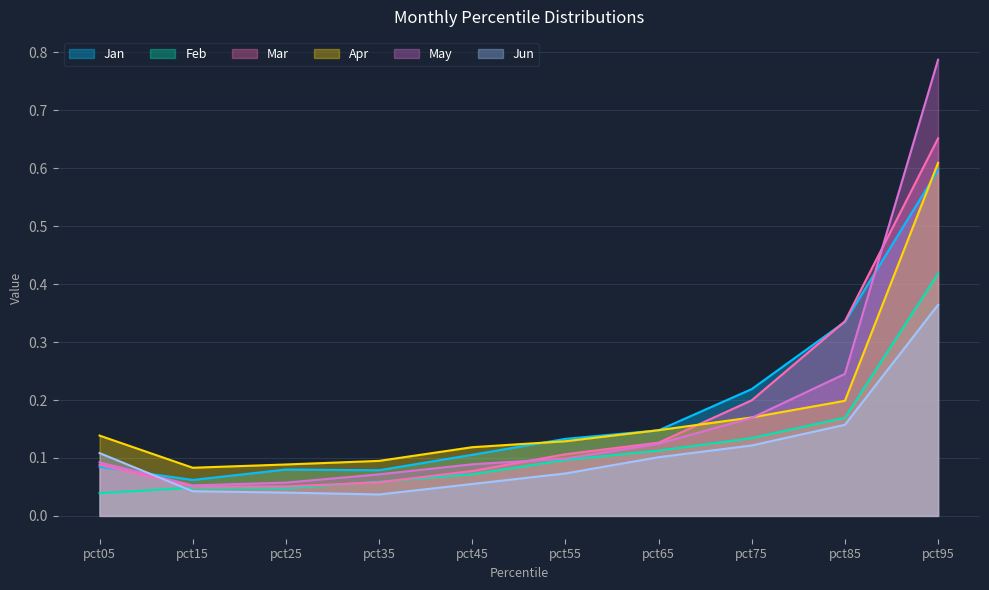

In Feb, how many points are lower than both neighbors (excluding endpoints)?

1